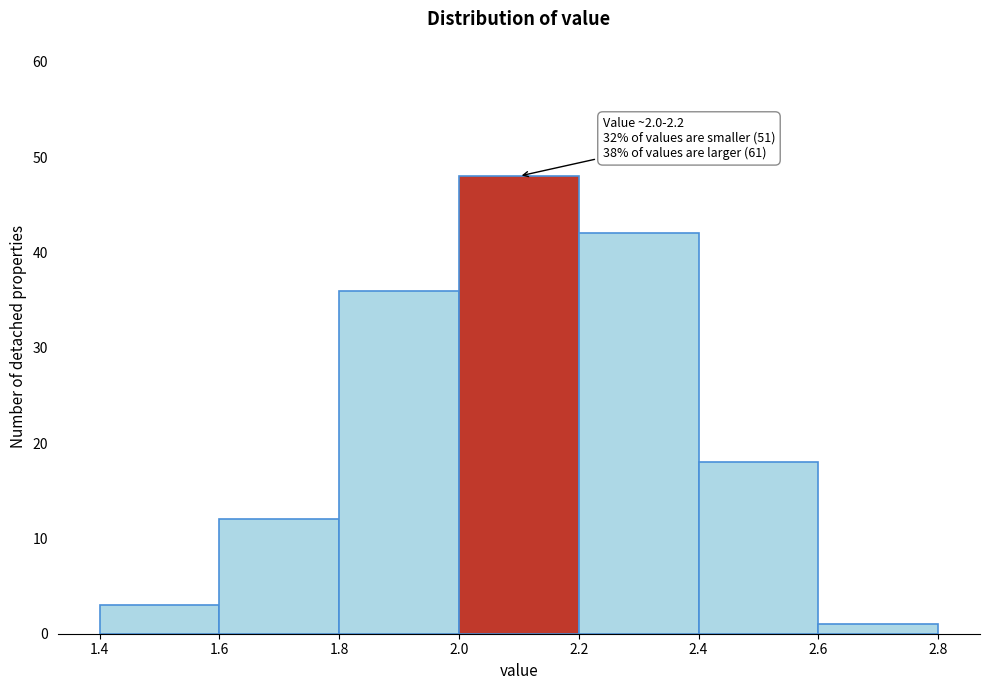

Over which range of the x-axis is the bar tallest?

2.0 to 2.2